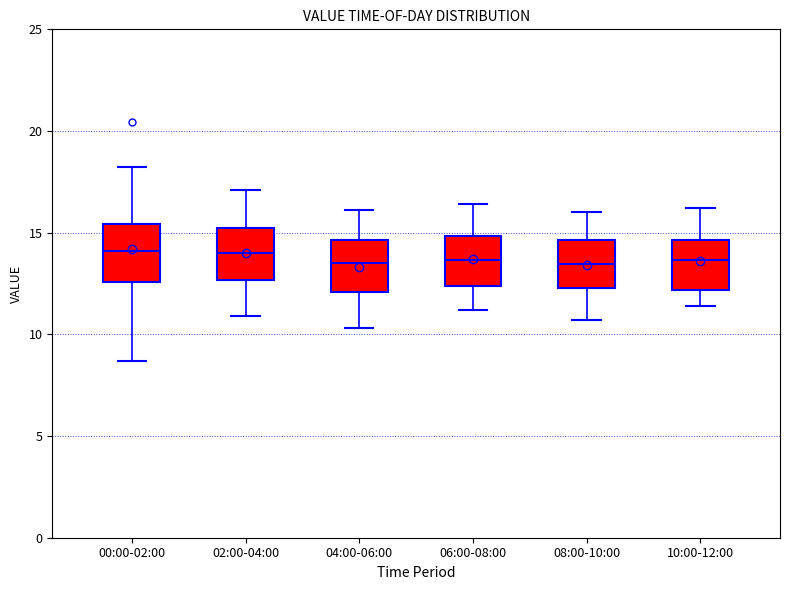

Where does the upper whisker of the box for 10:00-12:00 end on the y-axis? The values are not printed on the chart, so give them approximately, as read against the axis.

16.0